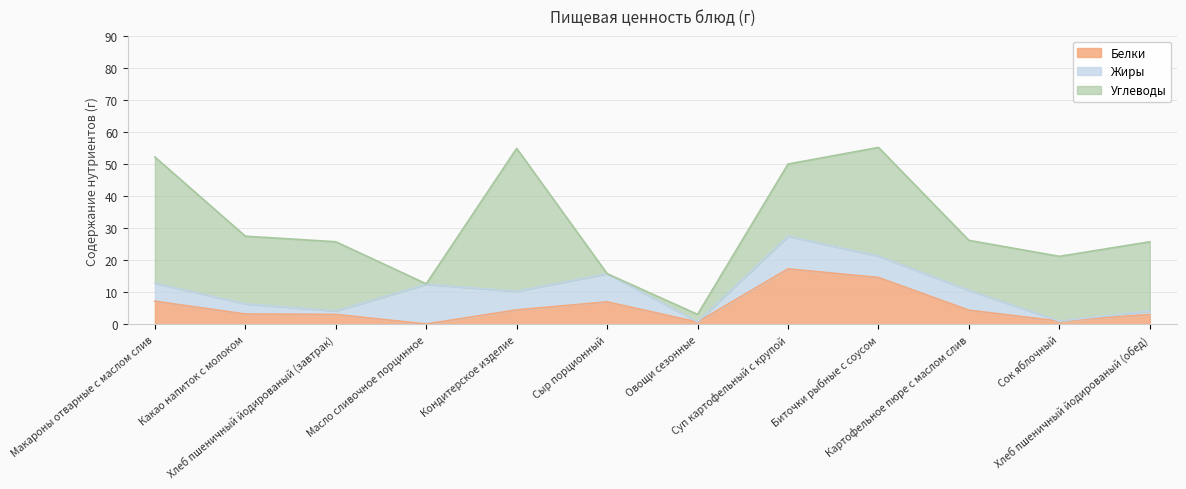

Is it true that Жиры equals 0.1 at Овощи сезонные?

True